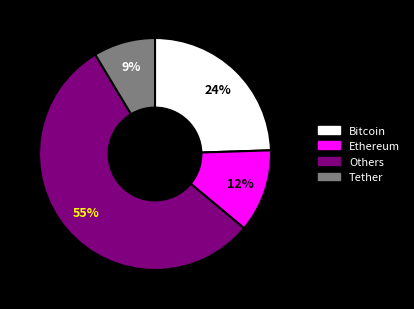

What is the majority slice?

Others